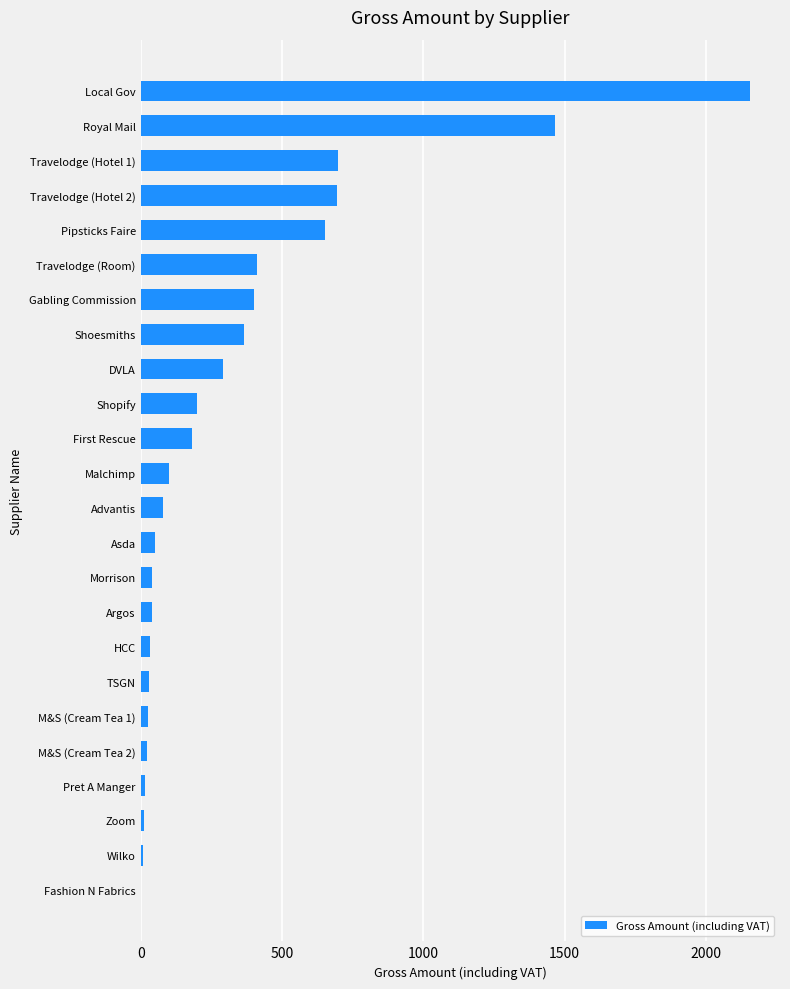

What is the sum of all values?

7977.1